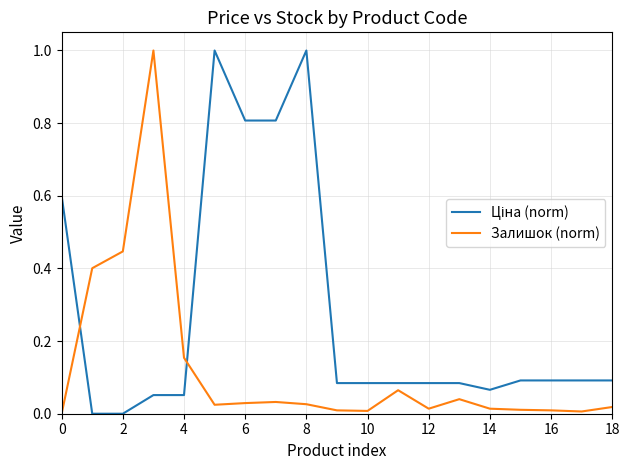

What is the maximum value shown in the chart?

1.0